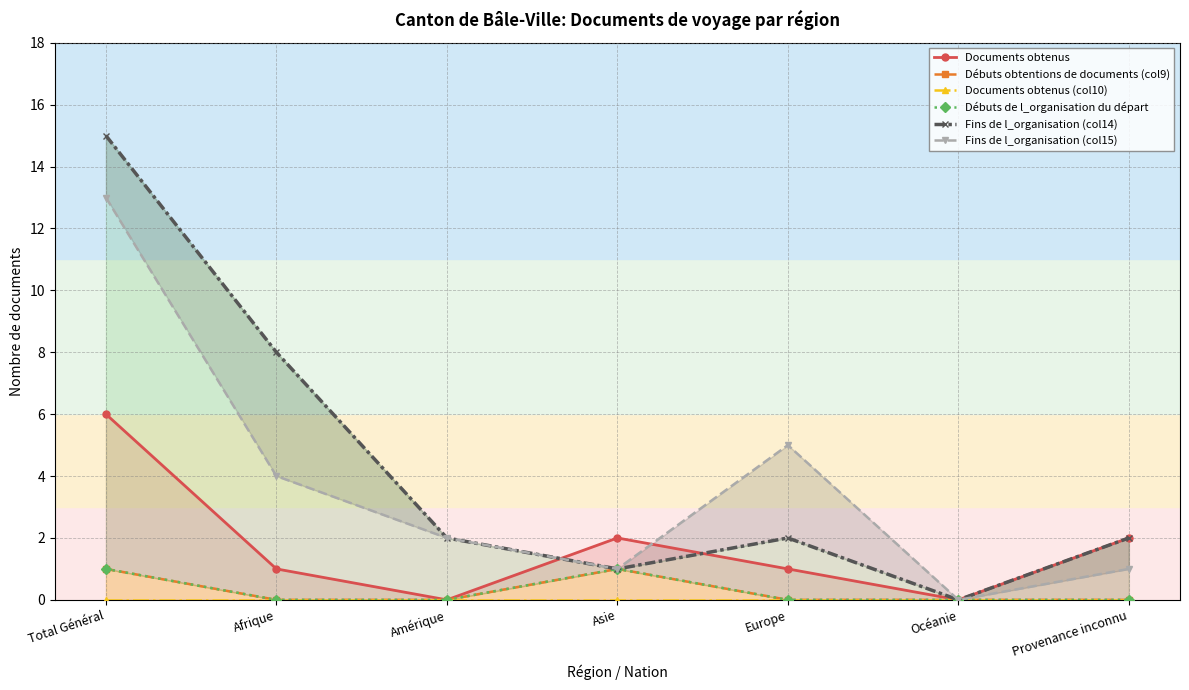

Reading right to left, extract all data points from this chart.

Documents obtenus: 2	0	1	2	0	1	6
Débuts obtentions de documents (col9): 0	0	0	1	0	0	1
Documents obtenus (col10): 0	0	0	0	0	0	0
Débuts de l_organisation du départ: 0	0	0	1	0	0	1
Fins de l_organisation (col14): 2	0	2	1	2	8	15
Fins de l_organisation (col15): 1	0	5	1	2	4	13